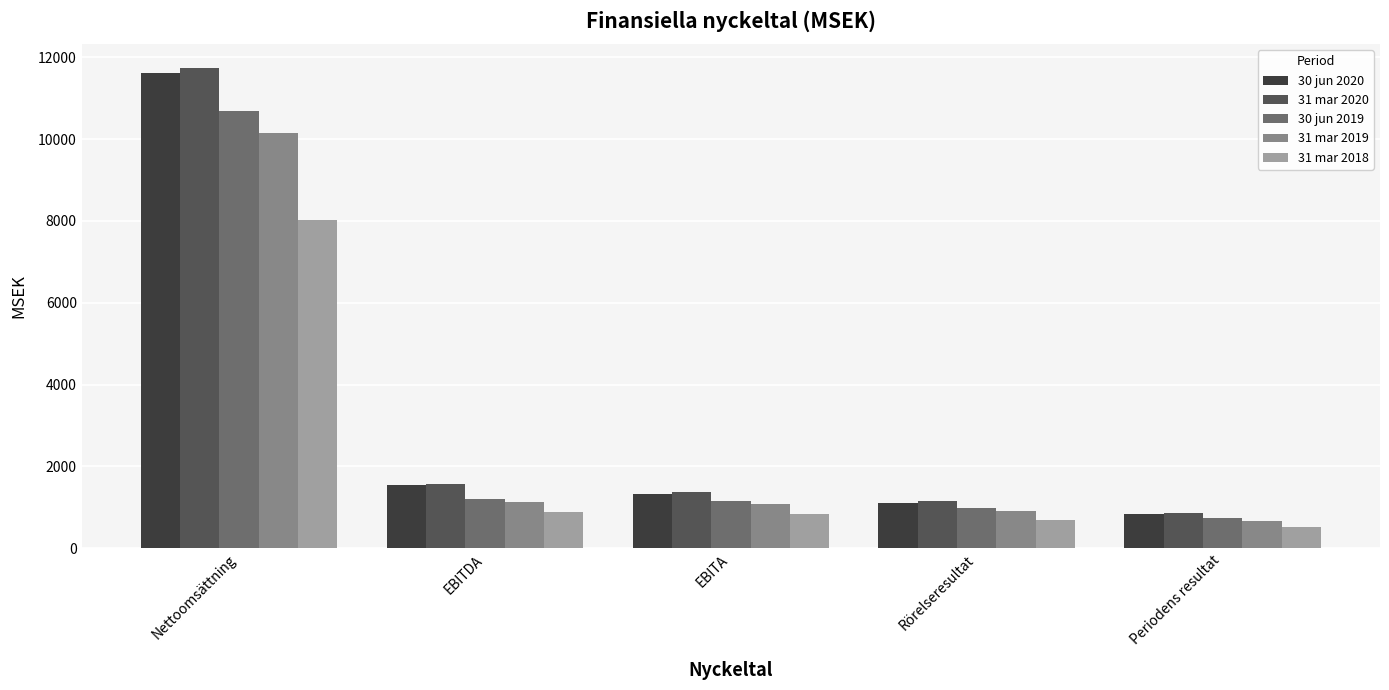

The value of 31 mar 2018 at Rörelseresultat is 1090. True or false?

False